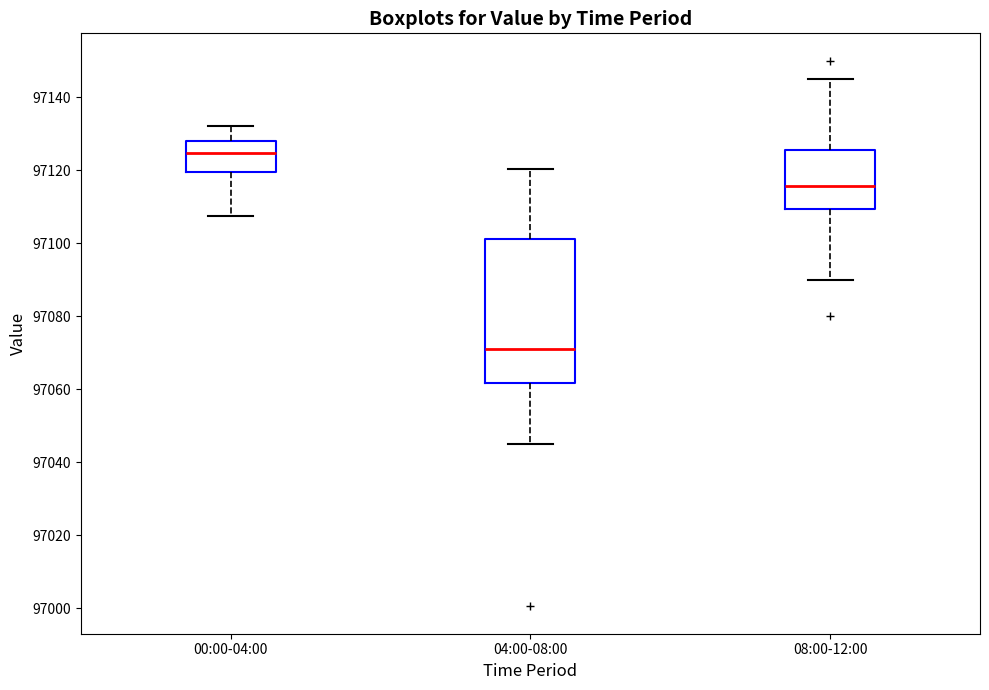

Which box has the highest median line?

00:00-04:00